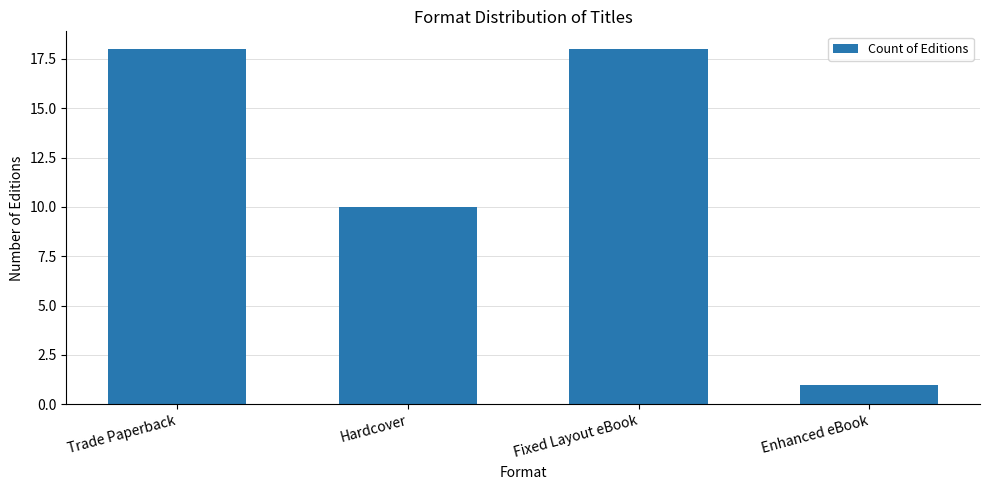

What is the value of the 2nd bar from the left?

10